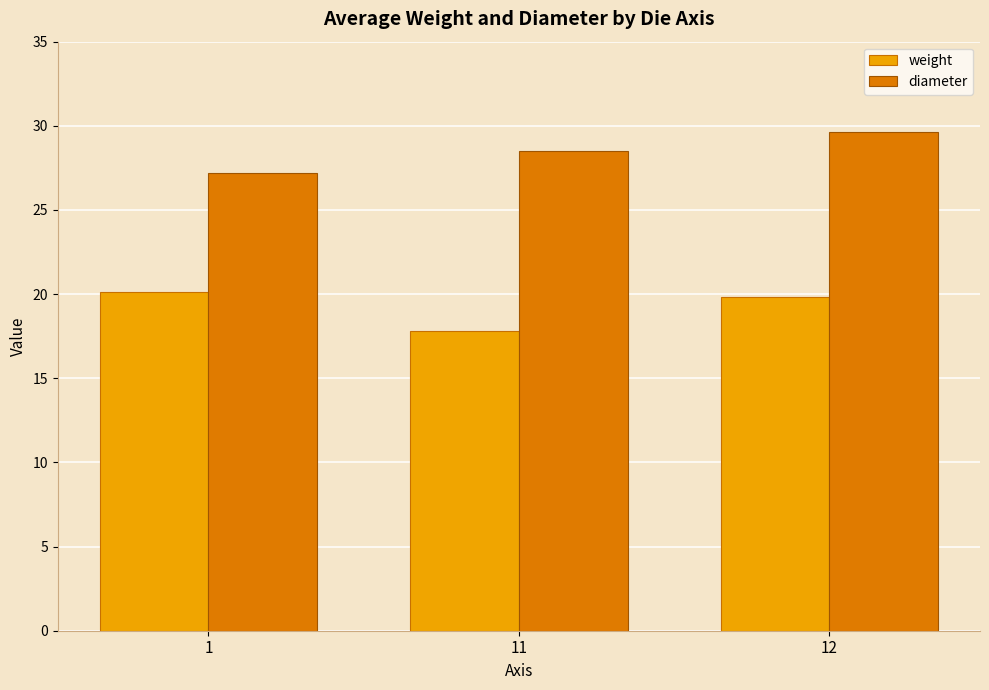

What is the difference between the maximum and minimum values in the diameter series?

2.4